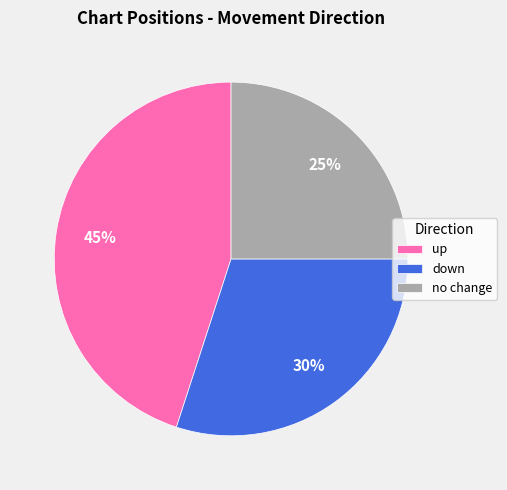

Approximately how many times larger is the value at up compared to down?

1.5